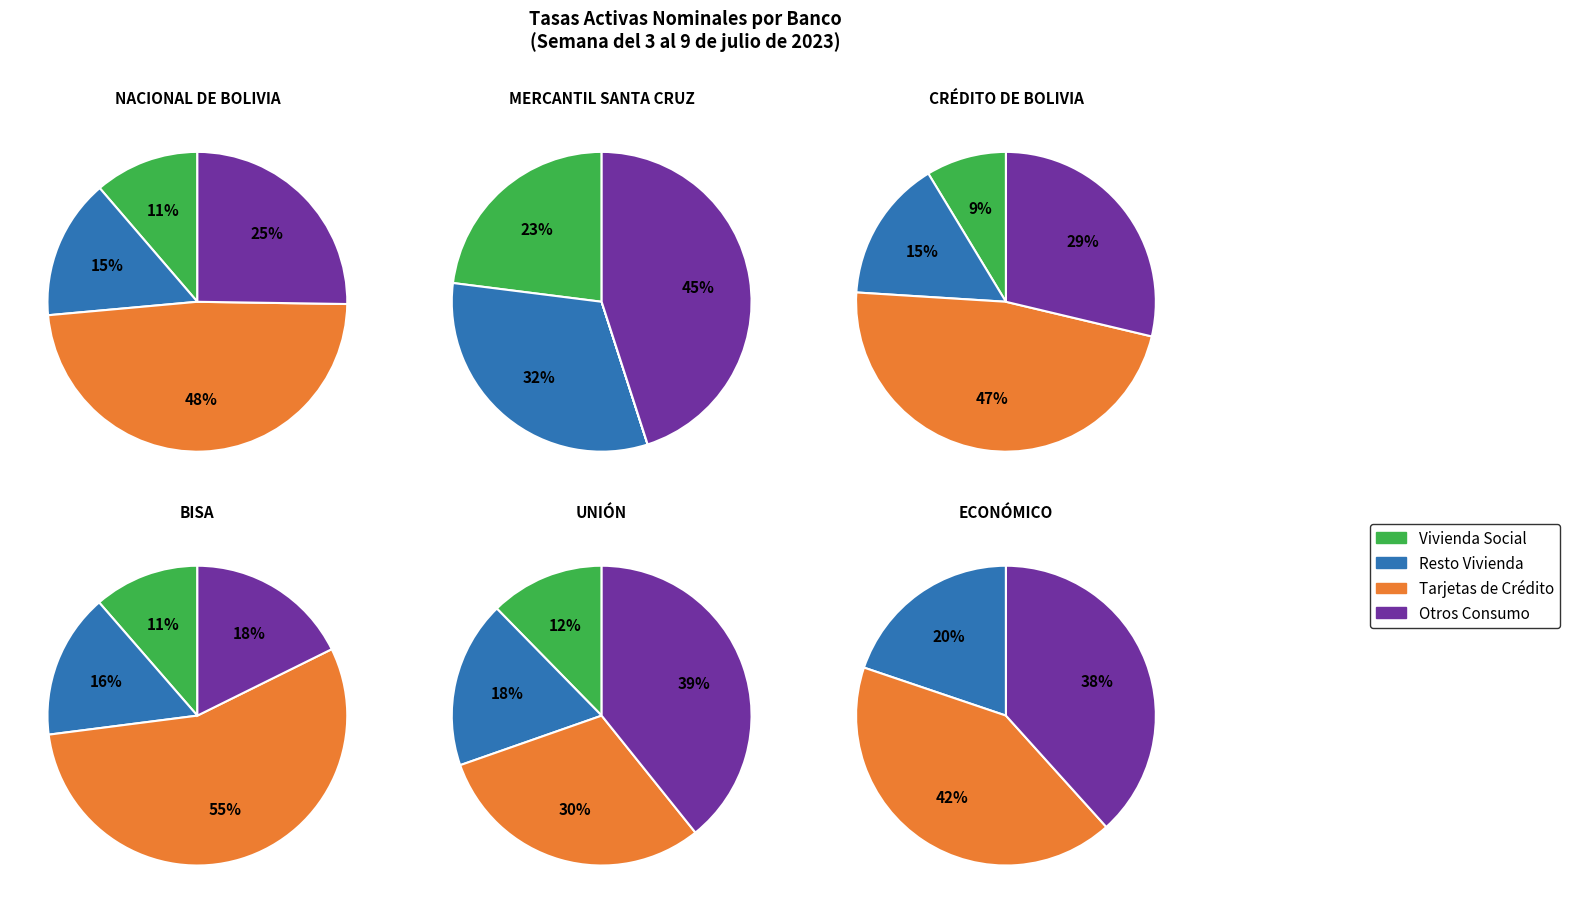

Combined, do Resto Vivienda and Otros Consumo account for over 50%?

No